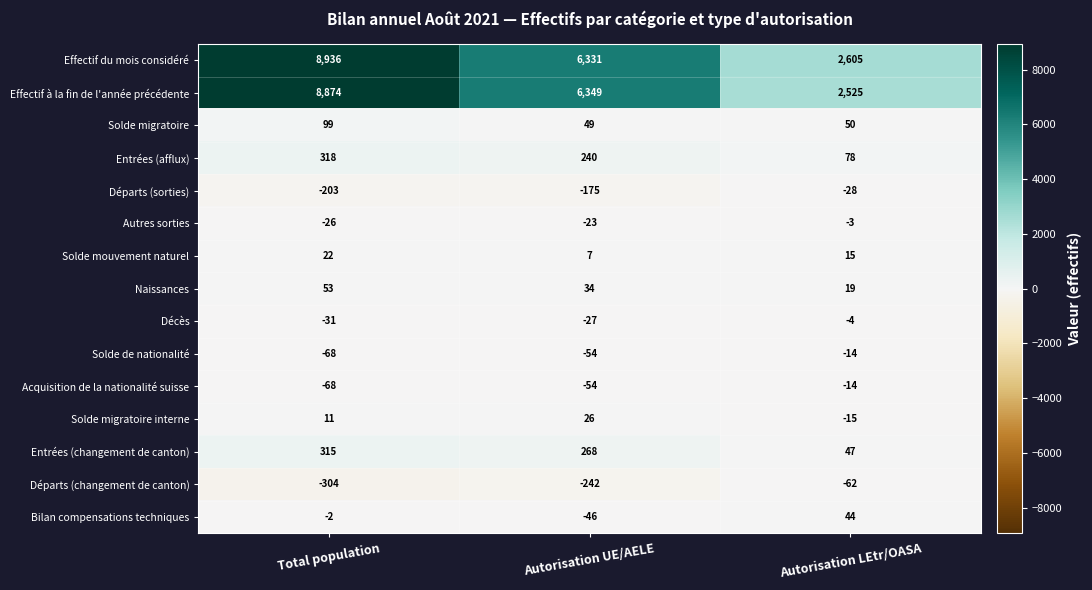

At how many categories does at least one series exceed 2768?

2